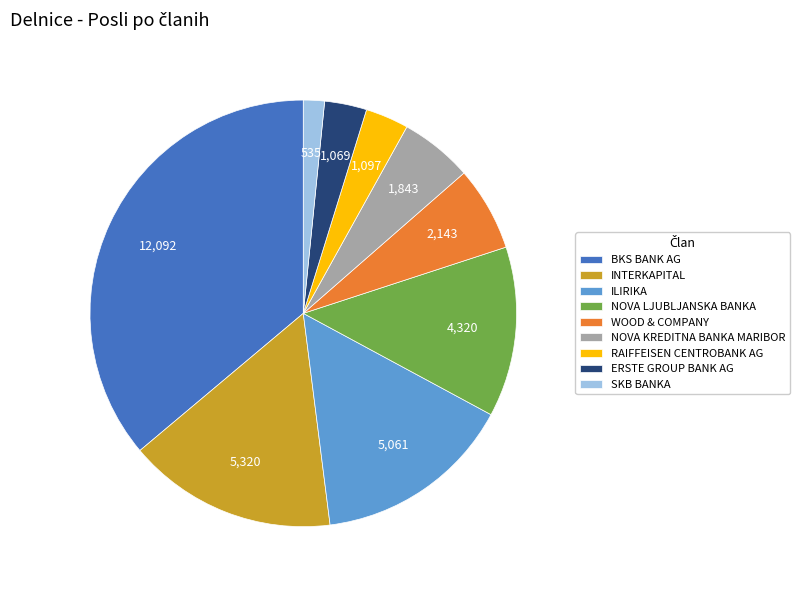

Is there a majority slice in this chart?

No